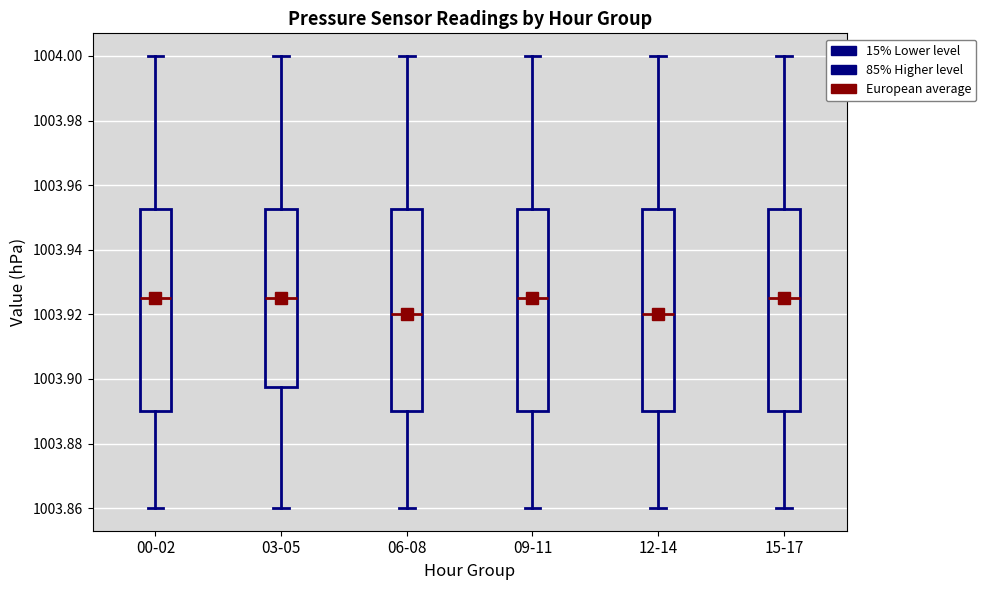

Where is the lower edge of the box for 15-17 on the y-axis? The values are not printed on the chart, so give them approximately, as read against the axis.

1003.890